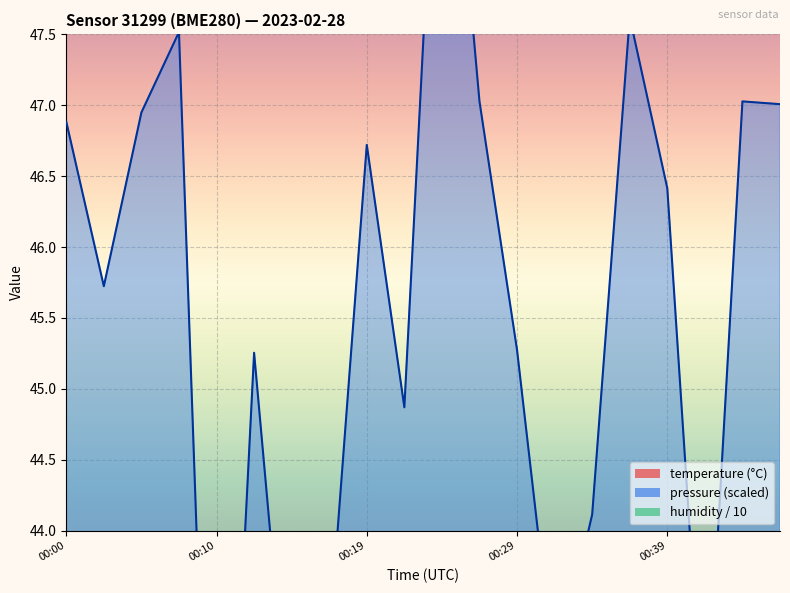

At which category is the sum across all series the highest?

00:25